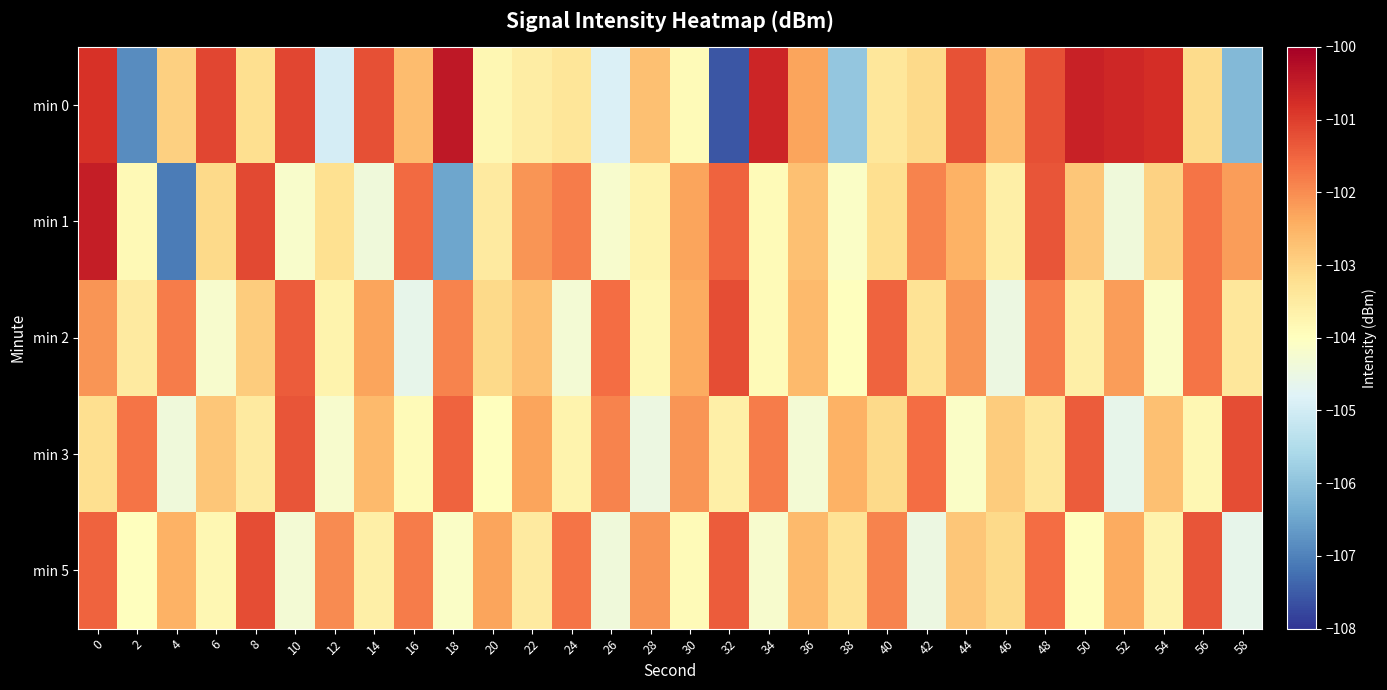

What is the greatest value displayed?

-100.4